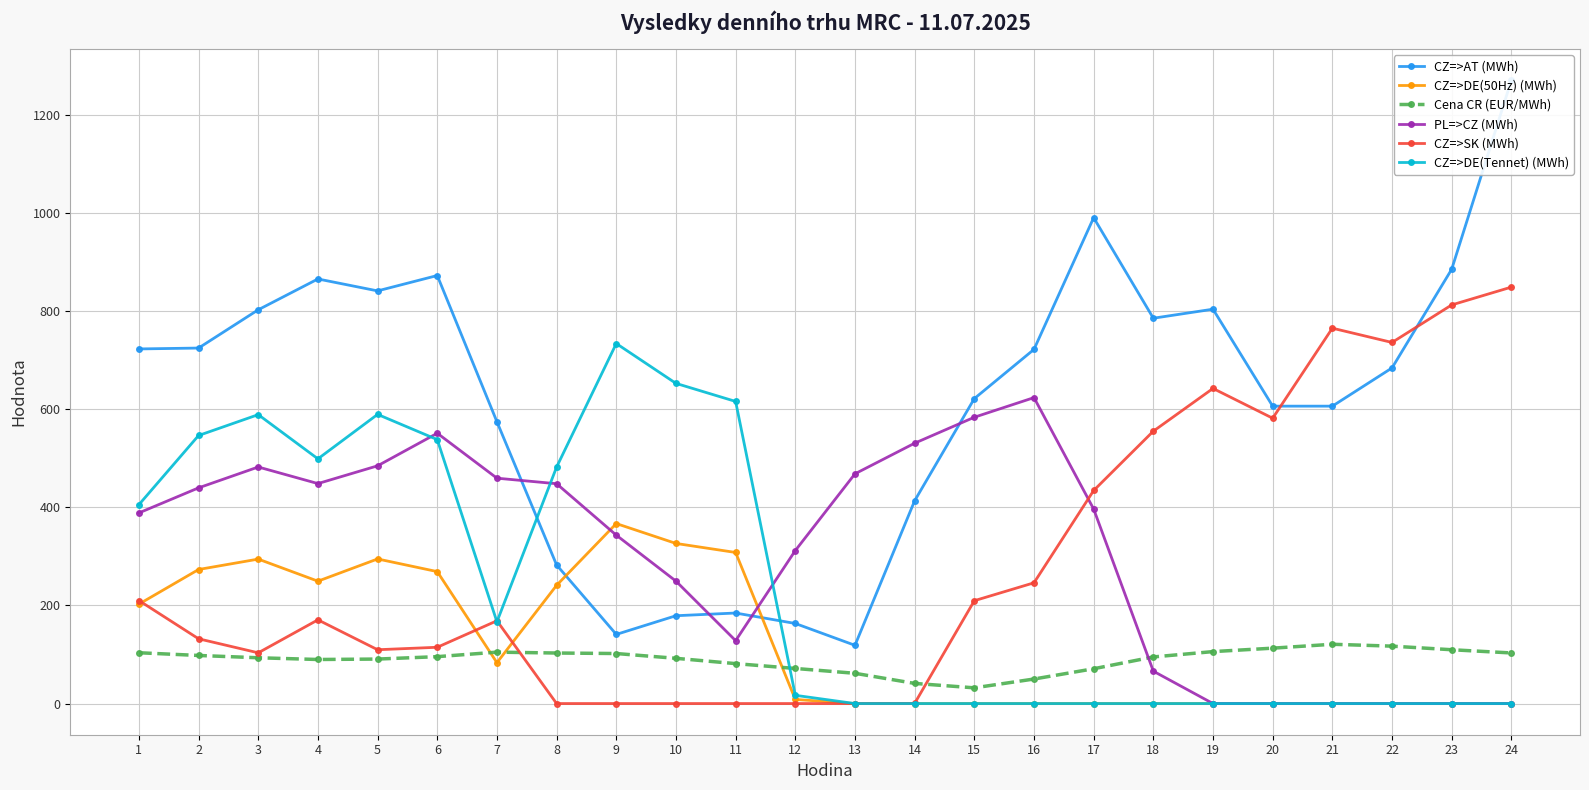

Is it true that CZ=>DE(Tennet) (MWh) equals 546.3 at 2?

True